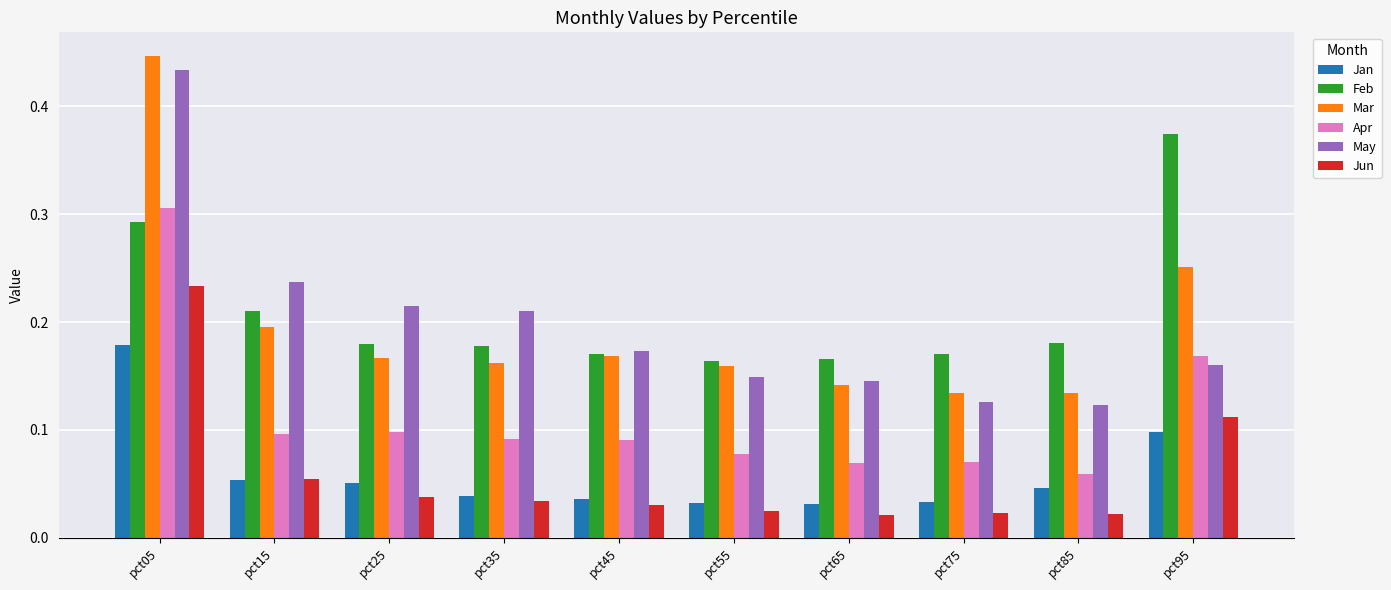

The Feb series shows 0.1 at pct65. True or false?

False